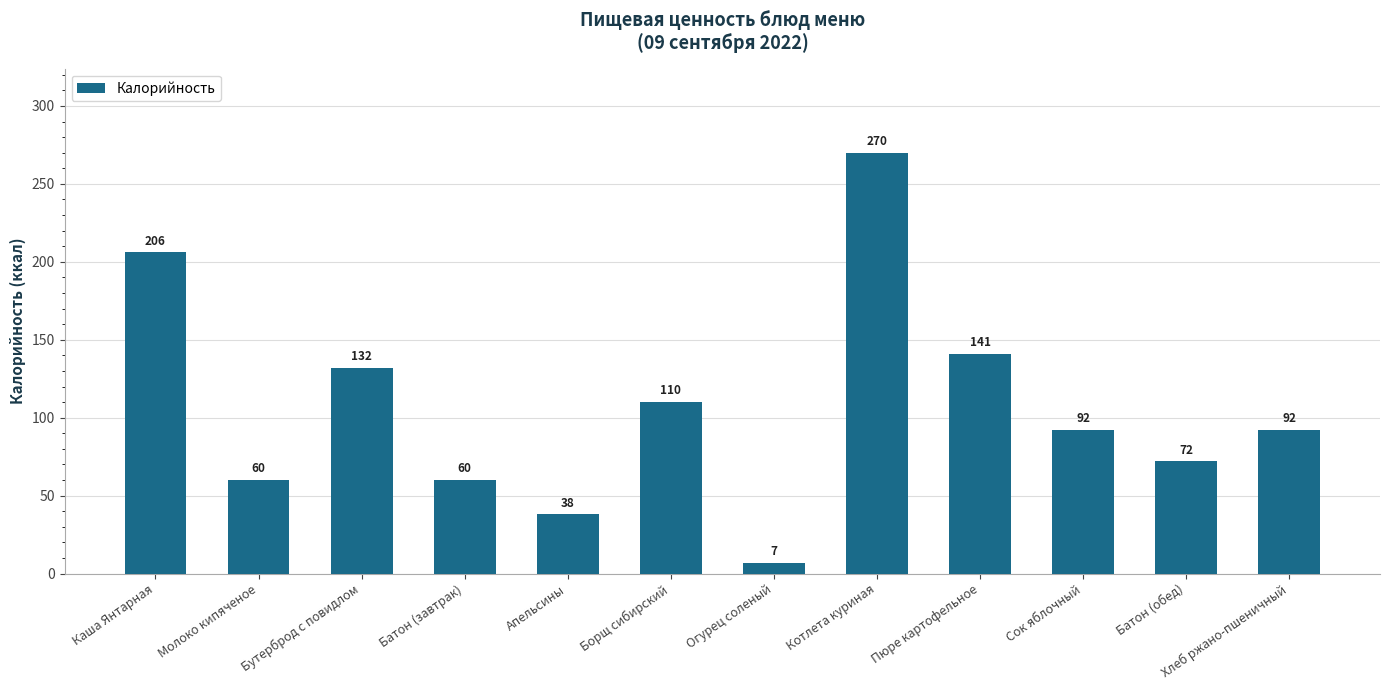

What position from the left is Батон (обед)?

11